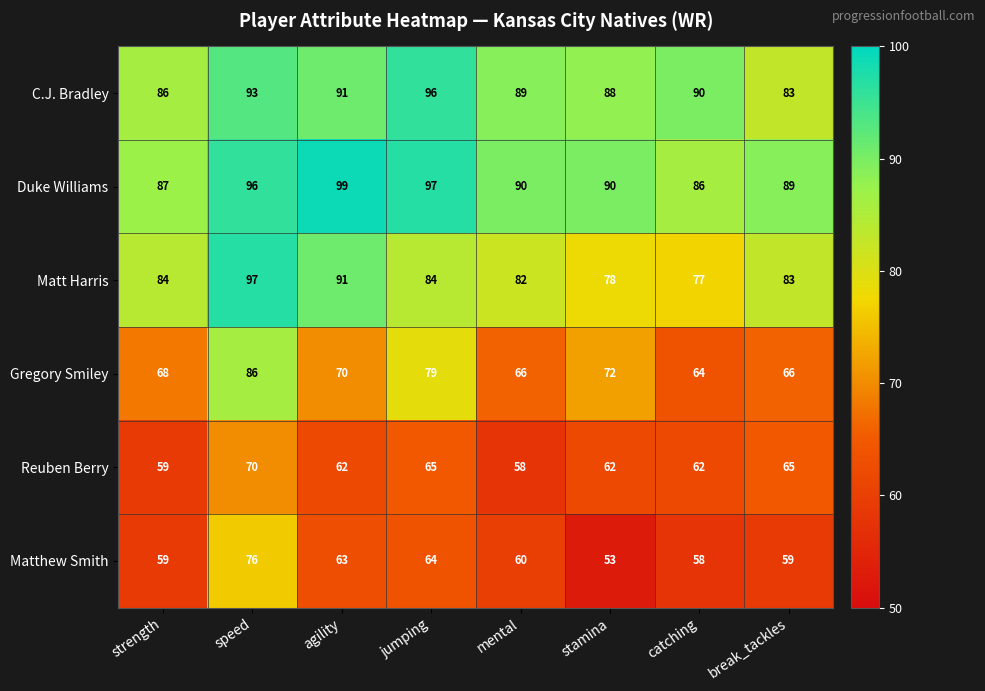

What is the sum of all Reuben Berry values?

503